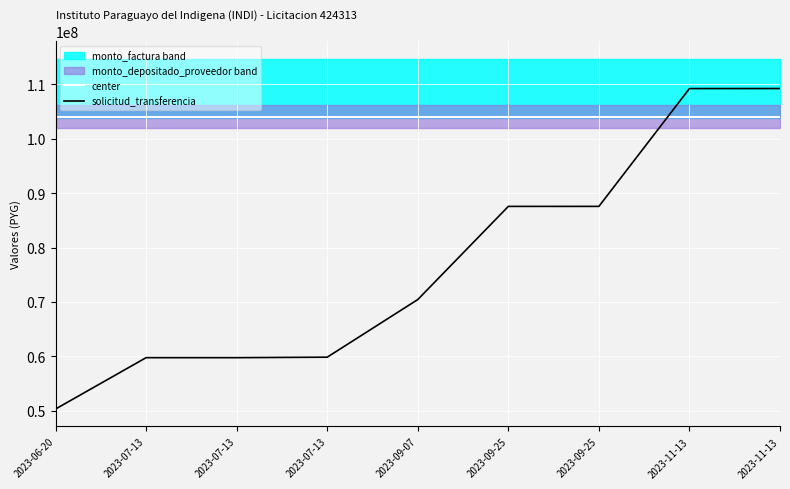

In solicitud_transferencia, how many points are lower than both neighbors (excluding endpoints)?

1